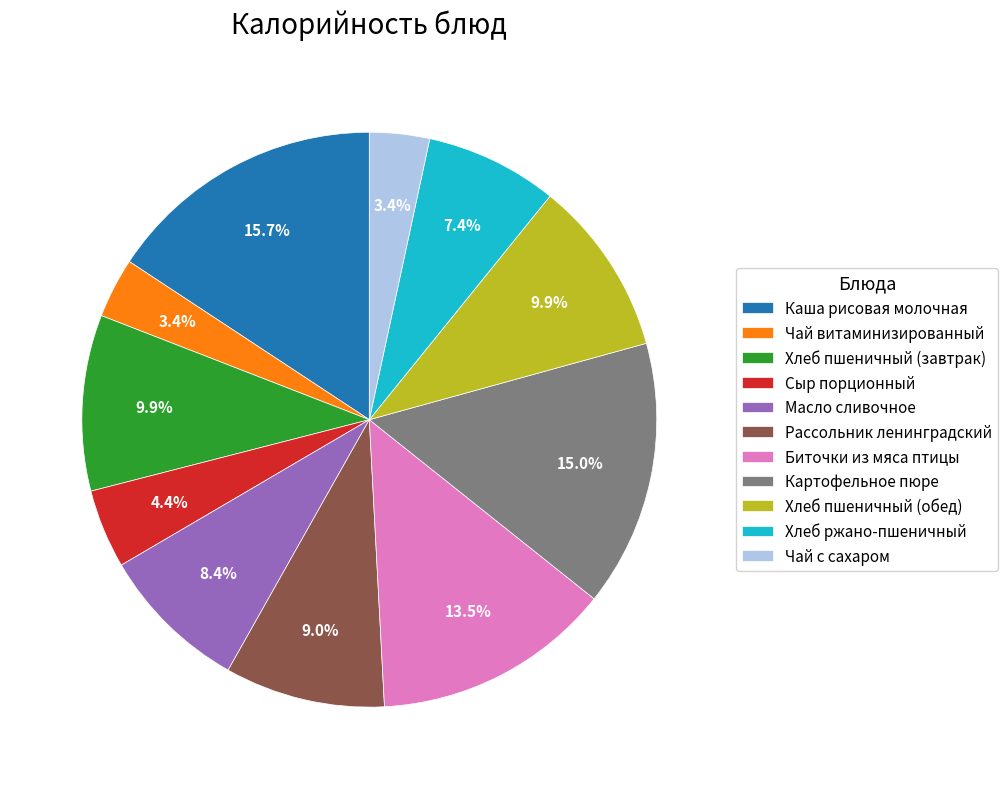

To the nearest percent, what portion does Каша рисовая молочная represent?

16%